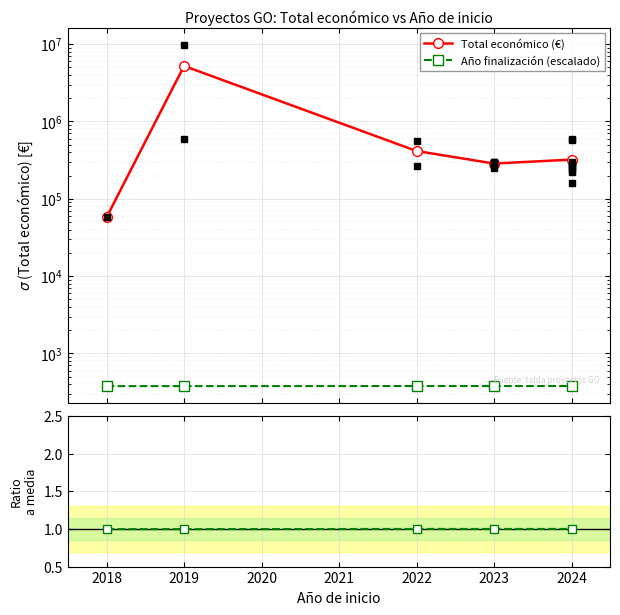

Which series has the widest spread of values?

Total económico (€)